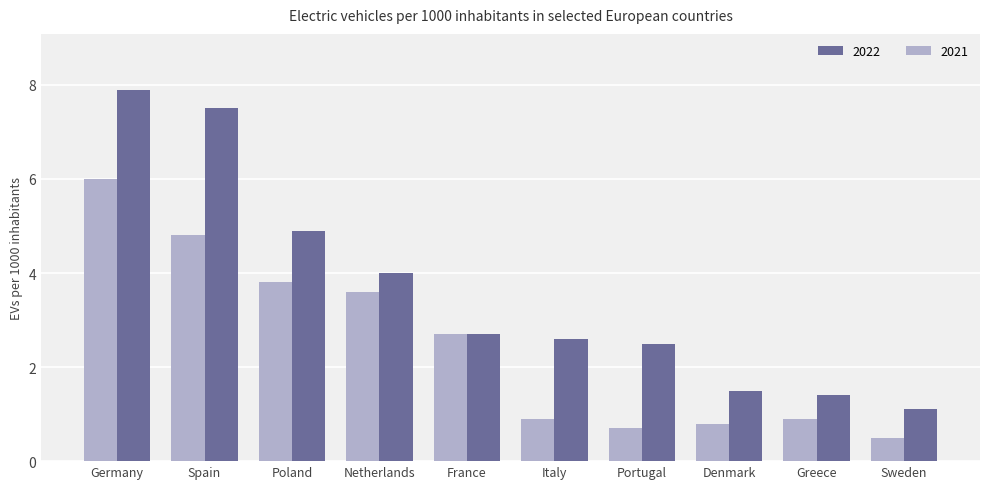

How many data points does each series have?

10